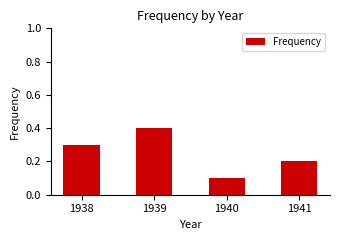

Rank the categories by value from lowest to highest.

1940, 1941, 1938, 1939